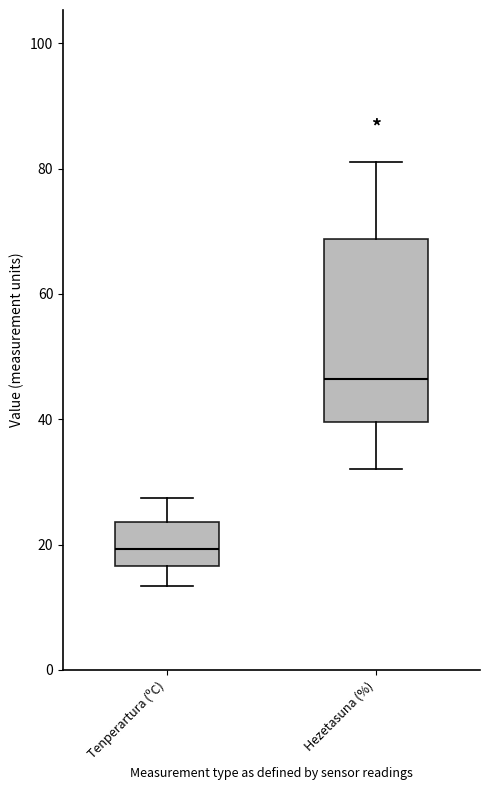

Comparing the boxes themselves (not the whiskers), which one is the tallest?

Hezetasuna (%)